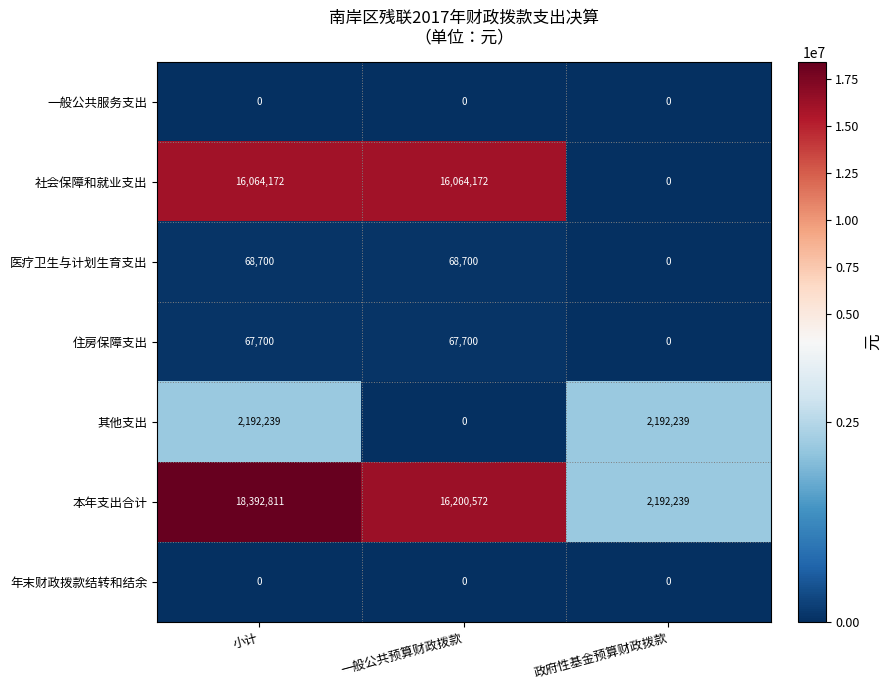

At which category is the sum across all series the highest?

小计